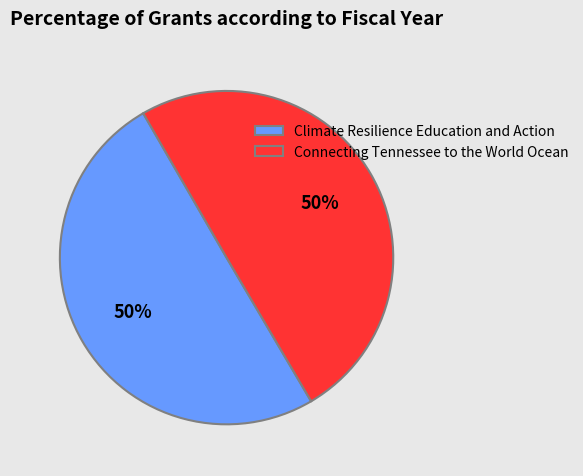

To the nearest percent, what is the average slice percentage?

50%